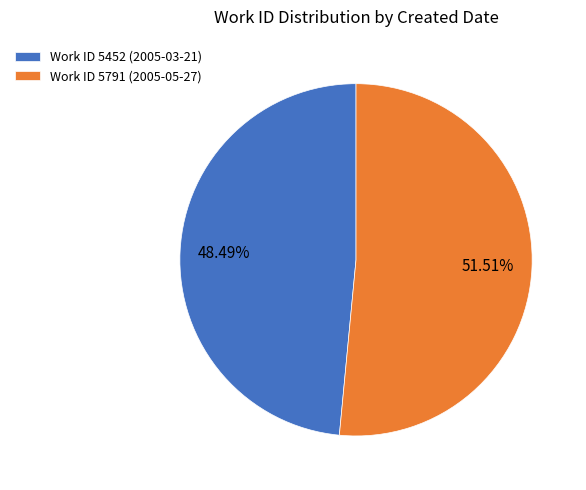

Combined, do Work ID 5791 (2005-05-27) and Work ID 5452 (2005-03-21) account for over 50%?

Yes